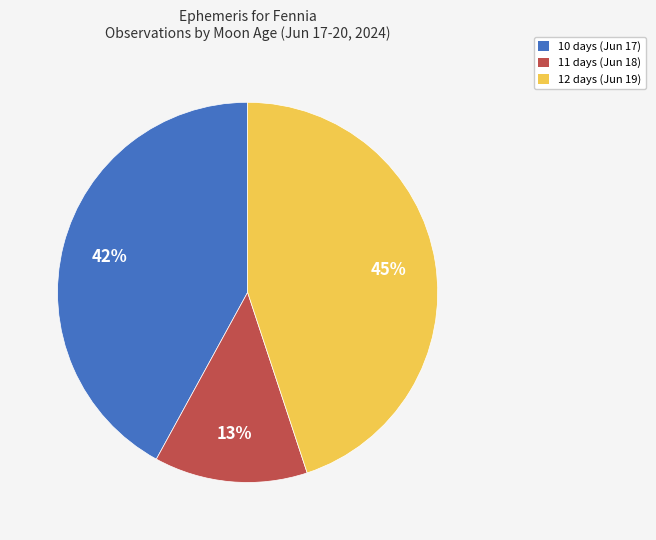

To the nearest percent, what is the combined percentage of 10 days and 12 days?

87%